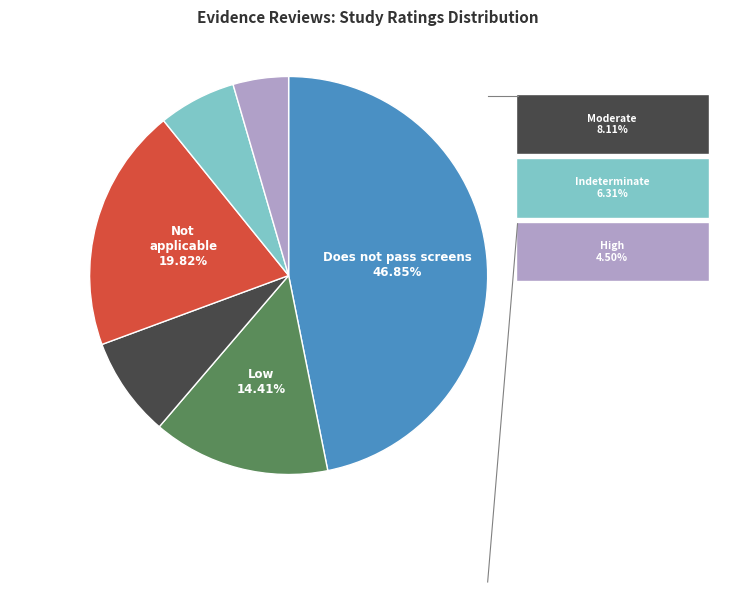

Is there any slice that represents more than half of the pie?

No